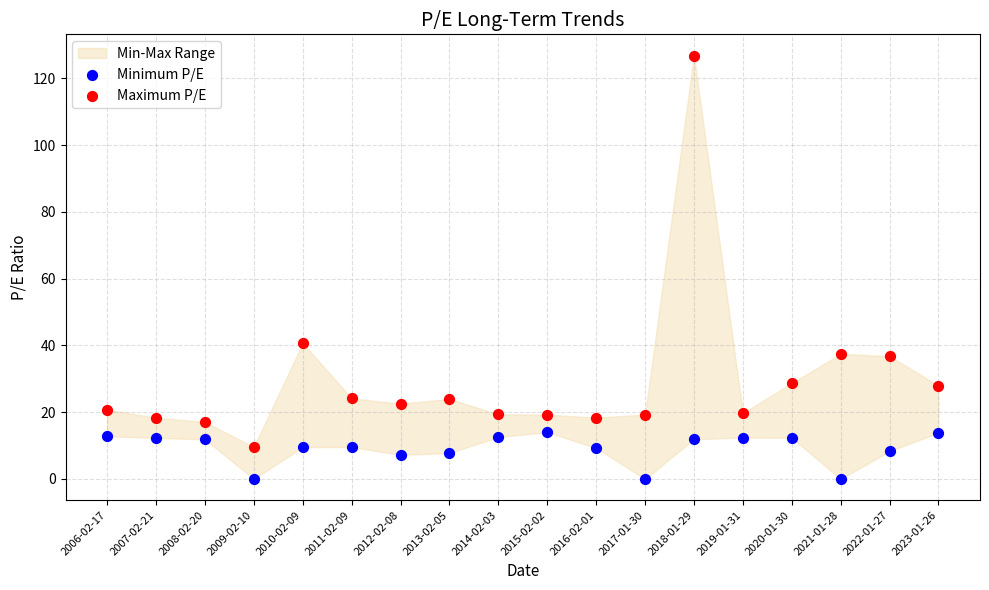

Across all data points, what is the range of Y values (max minus min)?

126.8